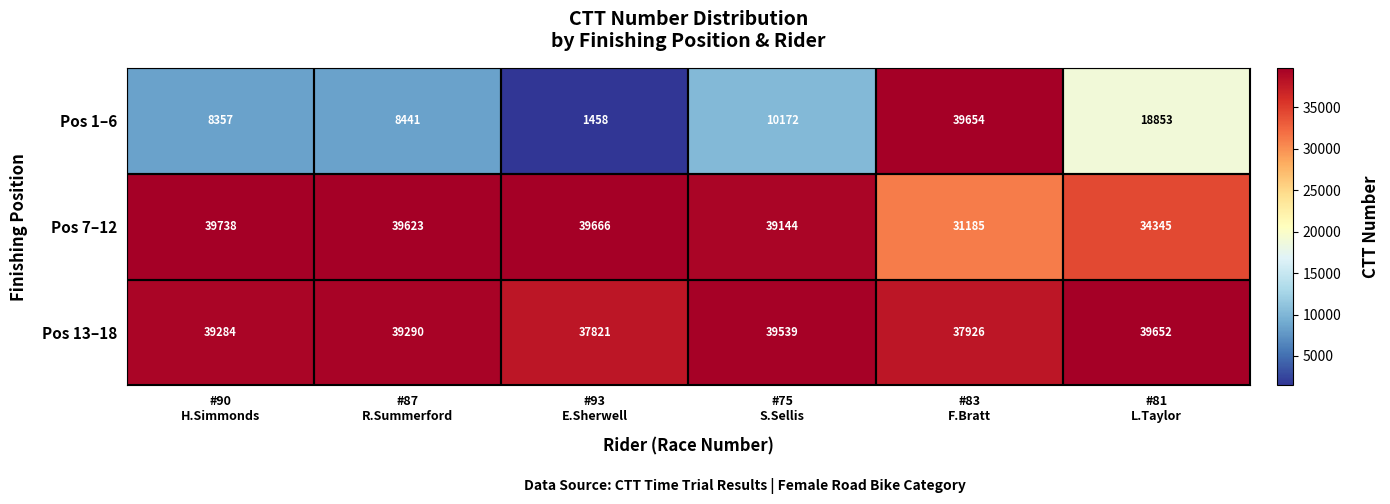

What is the difference between the maximum and minimum values in the Pos 1–6 series?

38196